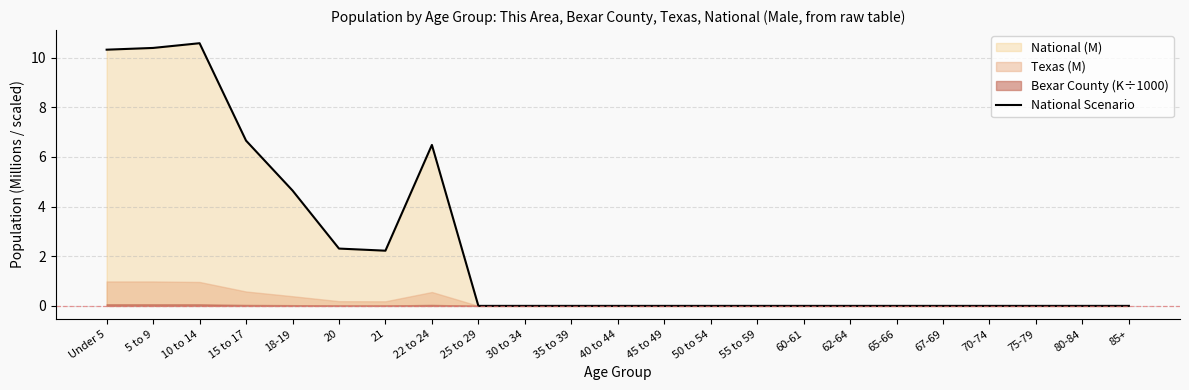

Rank the categories by value from lowest to highest.

25 to 29, 30 to 34, 35 to 39, 40 to 44, 45 to 49, 50 to 54, 55 to 59, 60-61, 62-64, 65-66, 67-69, 70-74, 75-79, 80-84, 85+, 21, 20, 18-19, 22 to 24, 15 to 17, Under 5, 5 to 9, 10 to 14